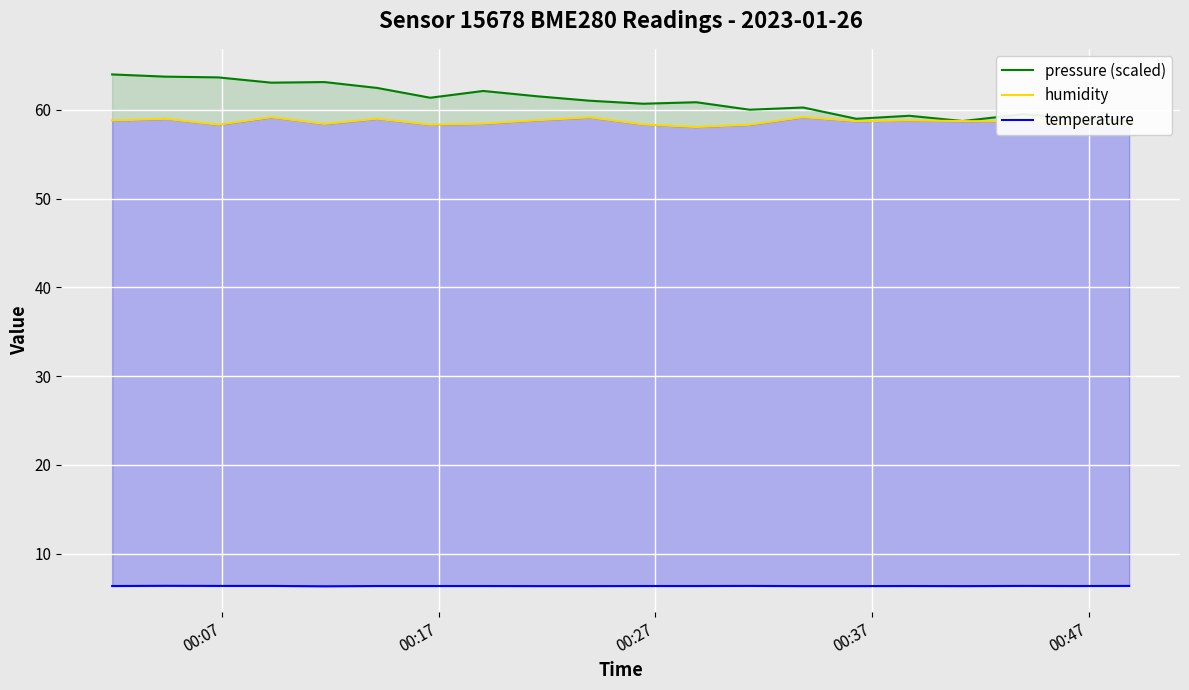

Reading left to right, list all the values displayed in this chart.

pressure (scaled): 64.0	63.7	63.6	63.1	63.1	62.5	61.4	62.1	61.5	61.0	60.7	60.9	60.0	60.3	59.0	59.3	58.7	59.5	59.1	58.7
humidity: 58.8	59.0	58.3	59.2	58.4	59.0	58.3	58.4	58.8	59.1	58.4	58.1	58.3	59.2	58.7	58.8	58.7	58.7	58.3	58.4
temperature: 6.4	6.4	6.4	6.4	6.3	6.4	6.4	6.4	6.4	6.4	6.4	6.4	6.4	6.4	6.4	6.4	6.4	6.4	6.4	6.4